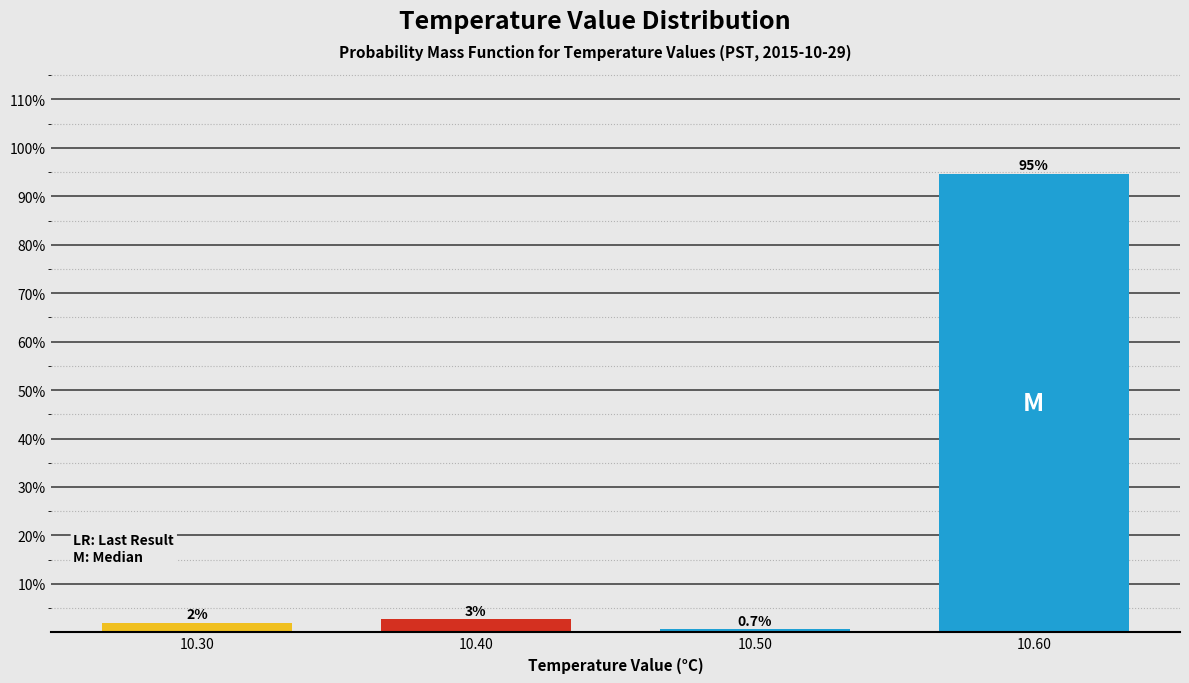

Which category has the lowest value across all series?

10.50